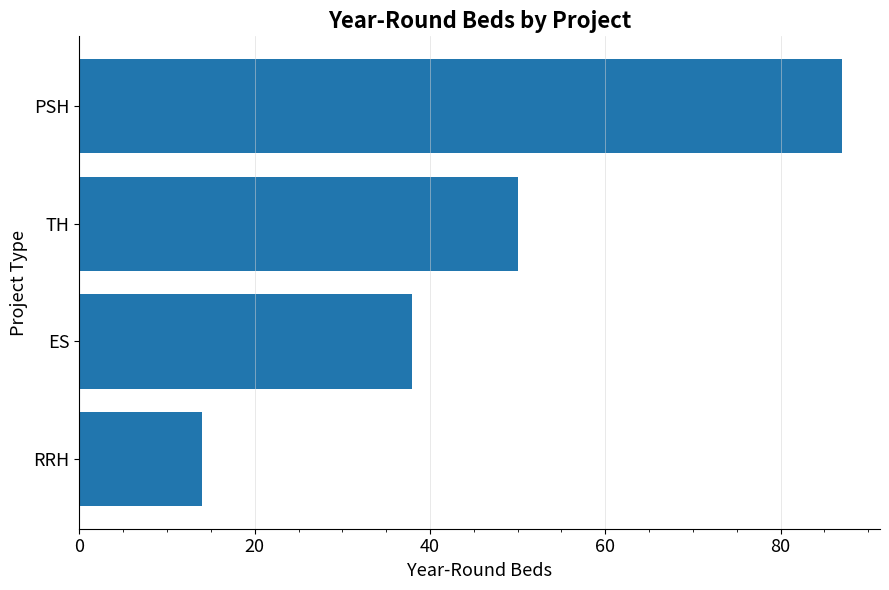

What is the change in value from ES to TH?

+12